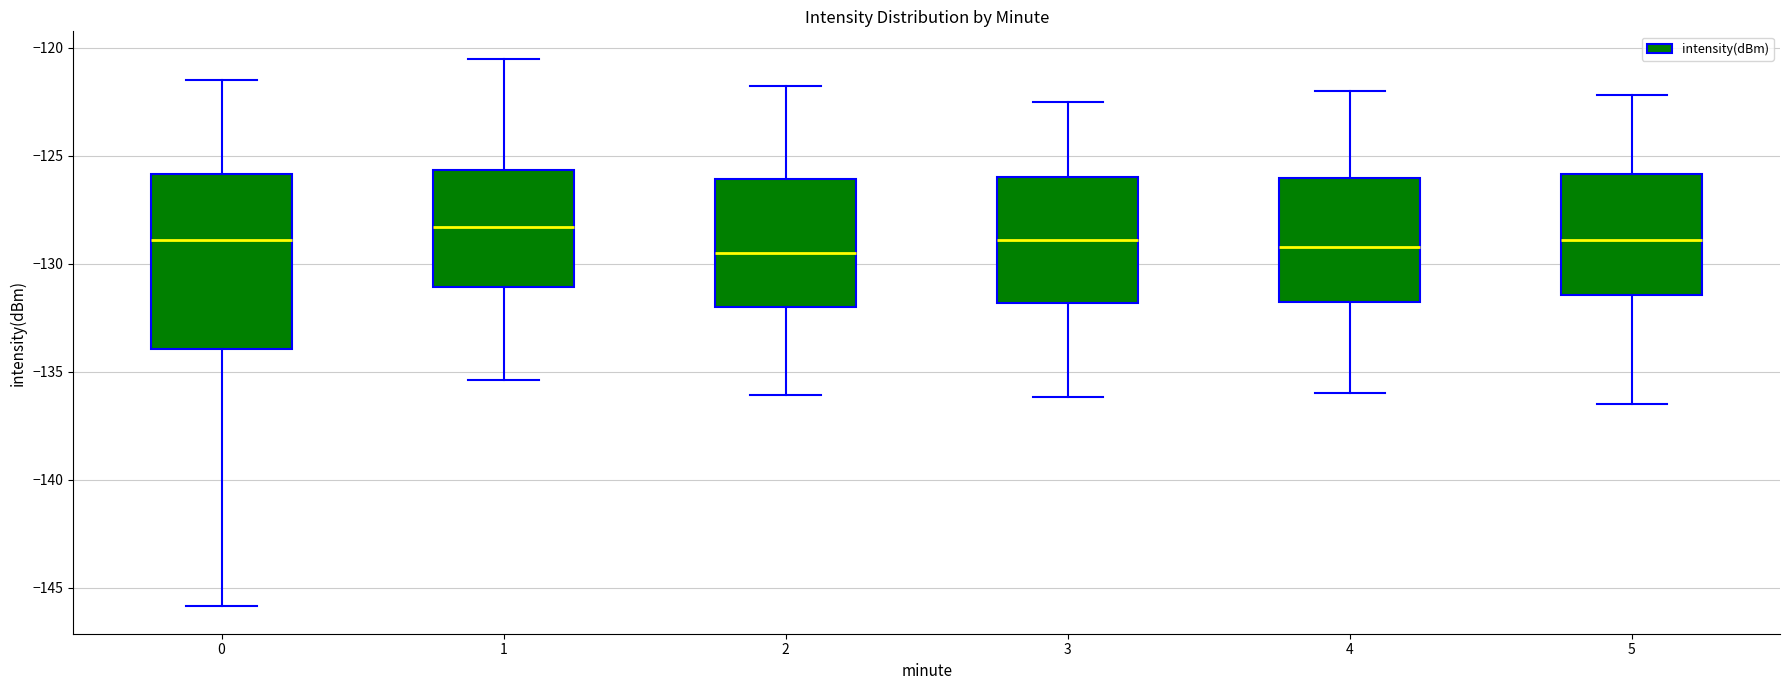

Reading left to right, read every box against the y-axis: the position of its median line, the range the box covers, and the ends of its whiskers. The values are not printed on the chart, so give them approximately, as read against the axis.

0: median -129.0, box -134.0 to -126.0, whiskers -146.0 to -121.5
1: median -128.5, box -131.0 to -125.5, whiskers -135.5 to -120.5
2: median -129.5, box -132.0 to -126.0, whiskers -136.0 to -122.0
3: median -129.0, box -132.0 to -126.0, whiskers -136.0 to -122.5
4: median -129.0, box -132.0 to -126.0, whiskers -136.0 to -122.0
5: median -129.0, box -131.5 to -126.0, whiskers -136.5 to -122.0